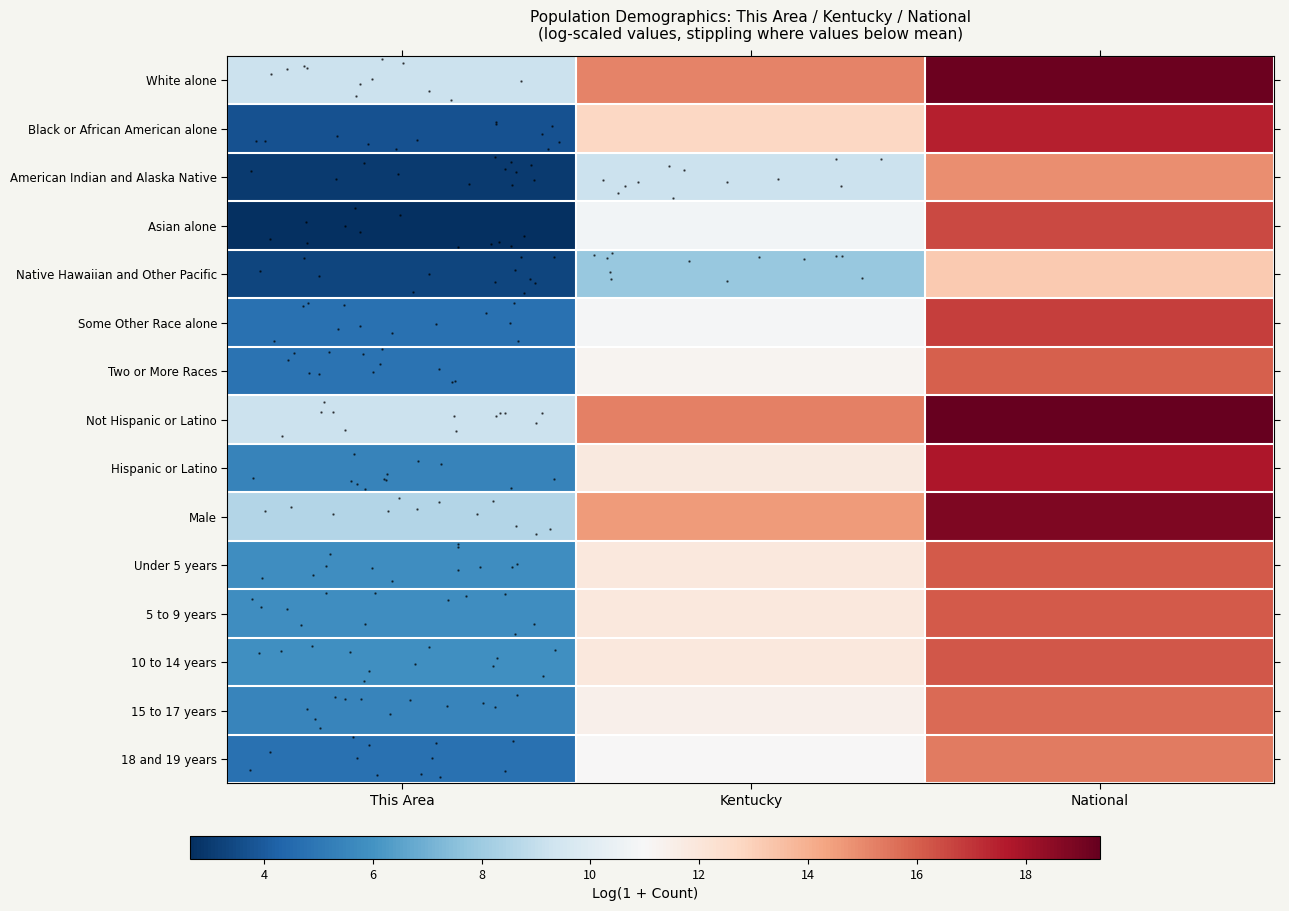

At how many categories does at least one series exceed 7?

3